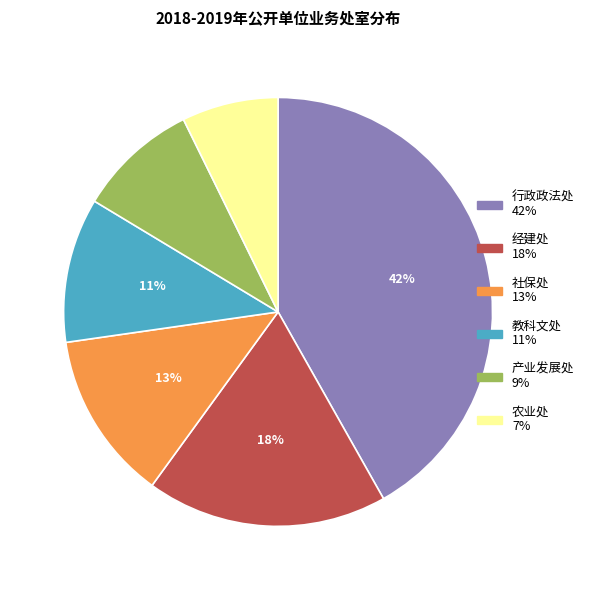

To the nearest percent, what is the difference between the largest and smallest slice percentages?

35%